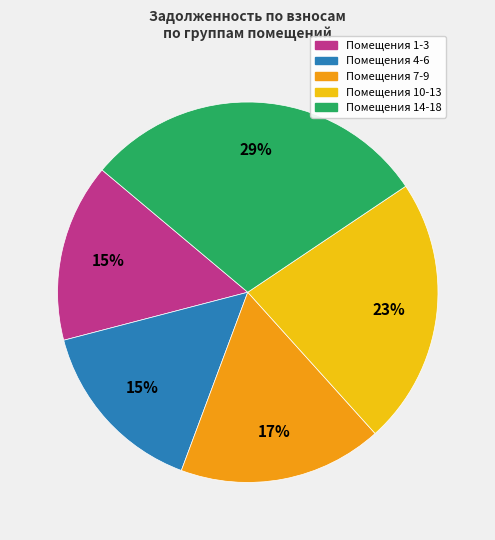

To the nearest percent, what is the average slice percentage?

20%